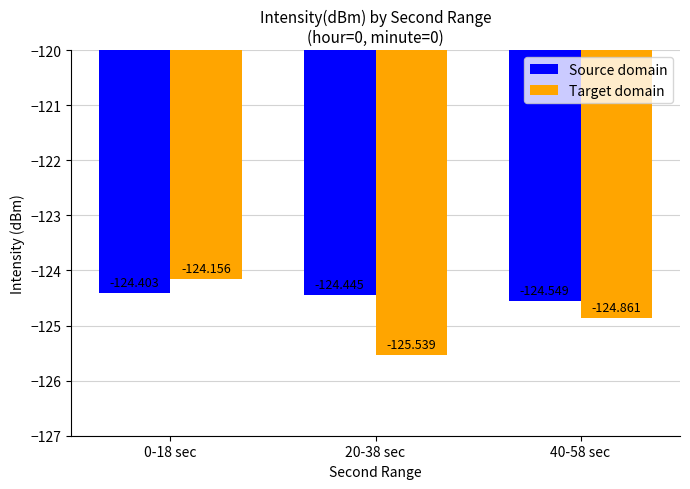

How many groups of bars are there?

3